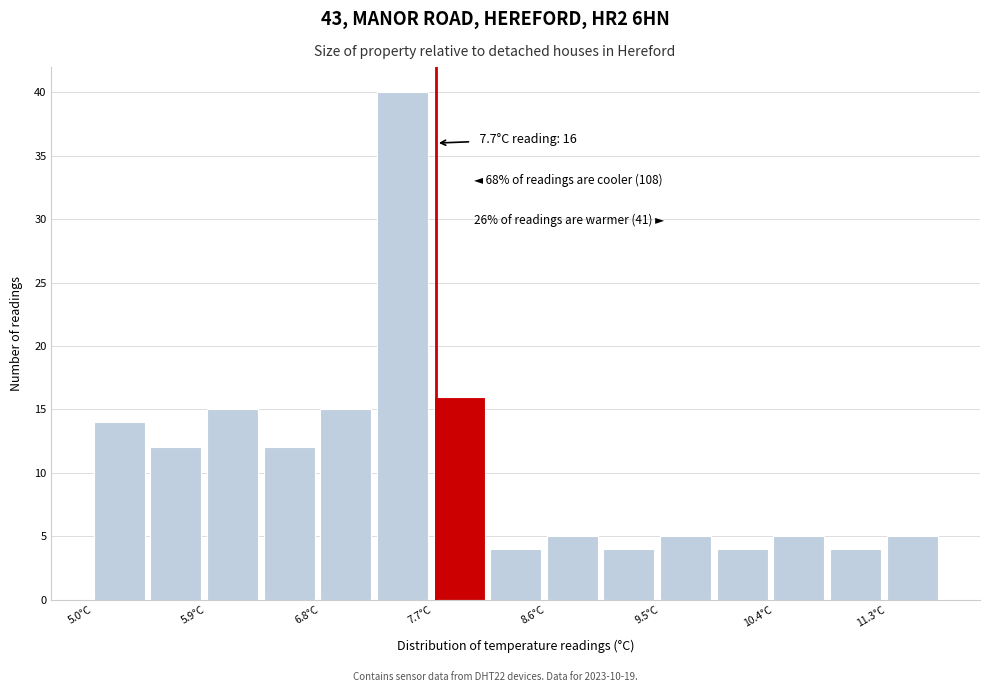

Which range on the x-axis has the tallest bar?

7.2 to 7.7